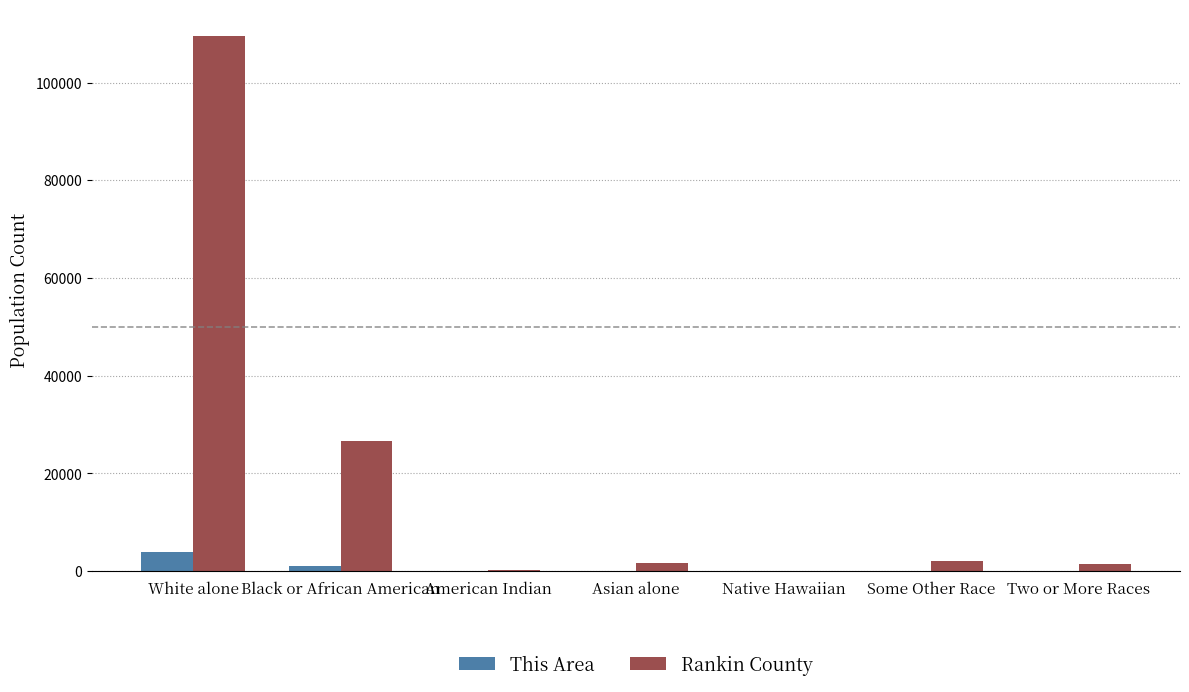

What are all the series names shown in the legend?

This Area, Rankin County